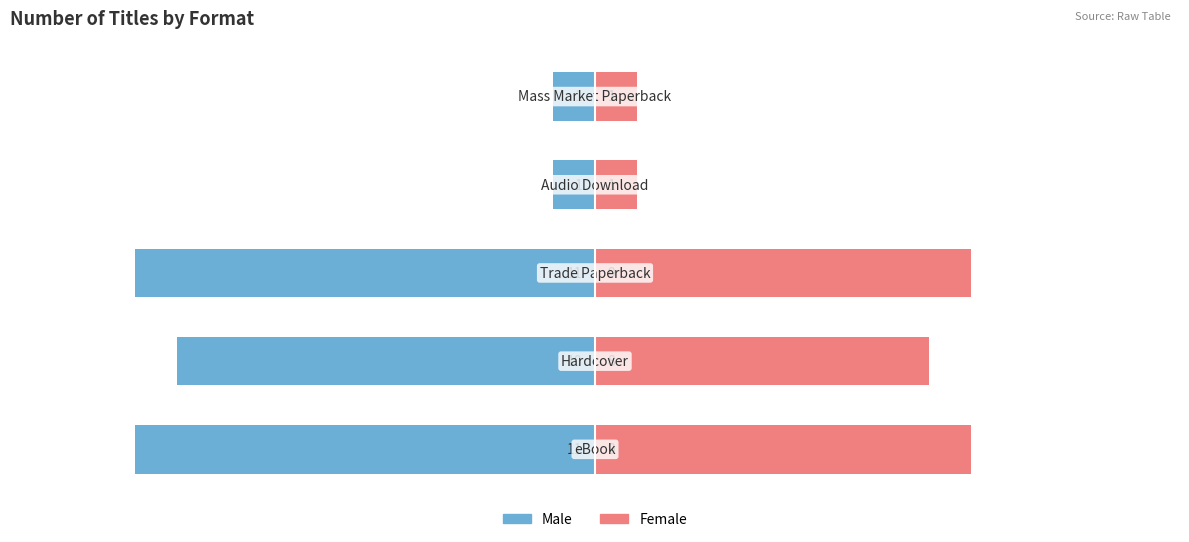

Rank the series by their average value, from highest to lowest.

Female, Male